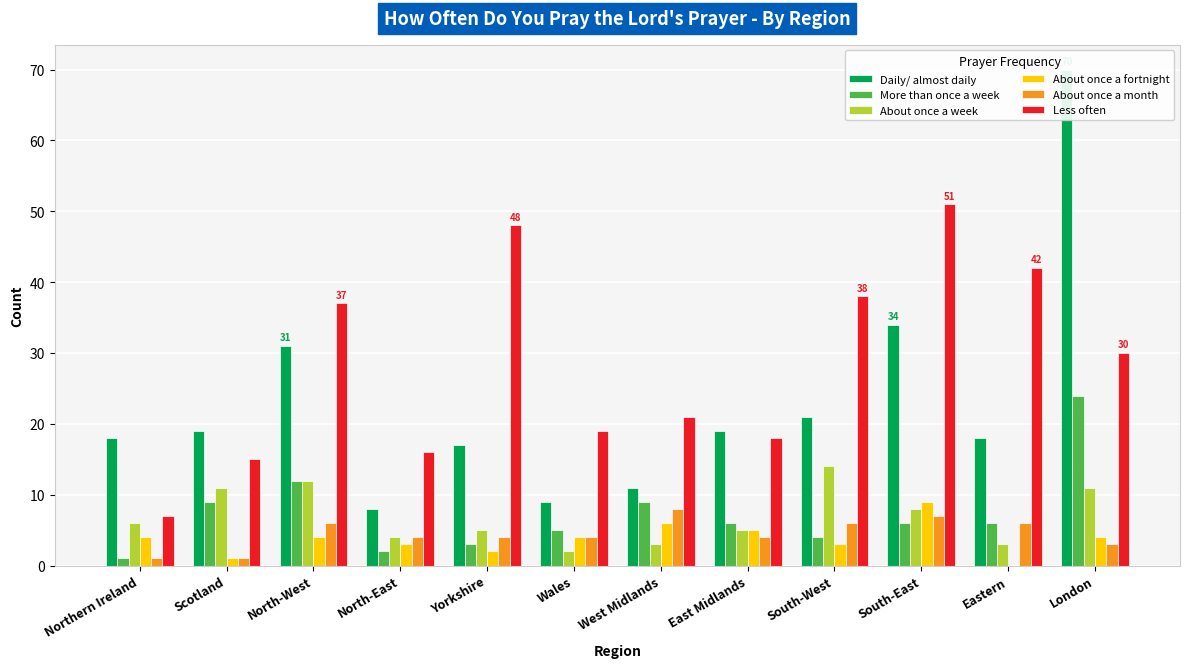

What position from the right is South-West?

4